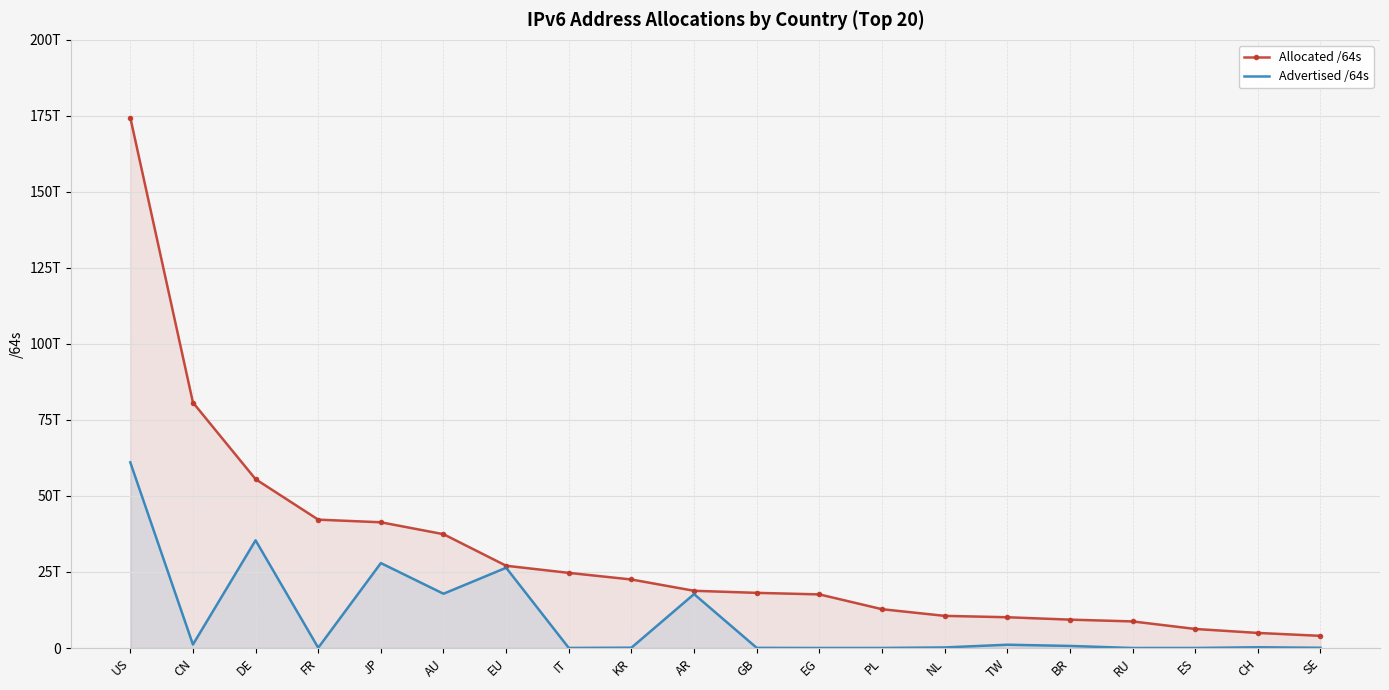

What are all the series names shown in the legend?

Allocated /64s, Advertised /64s